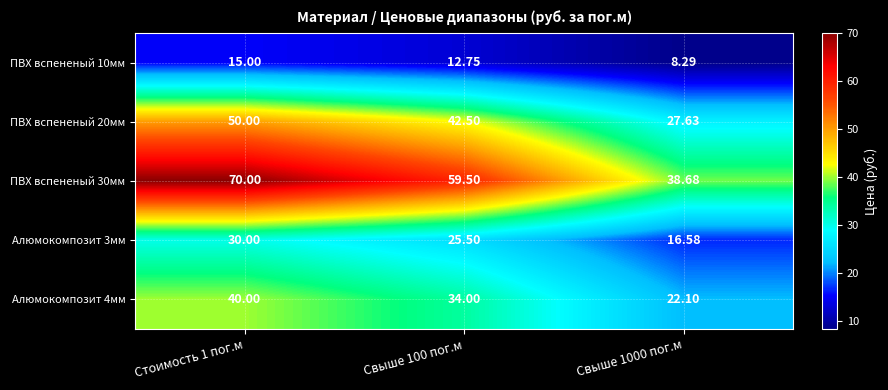

How many data points in ПВХ вспененый 20мм are less than 42?

1